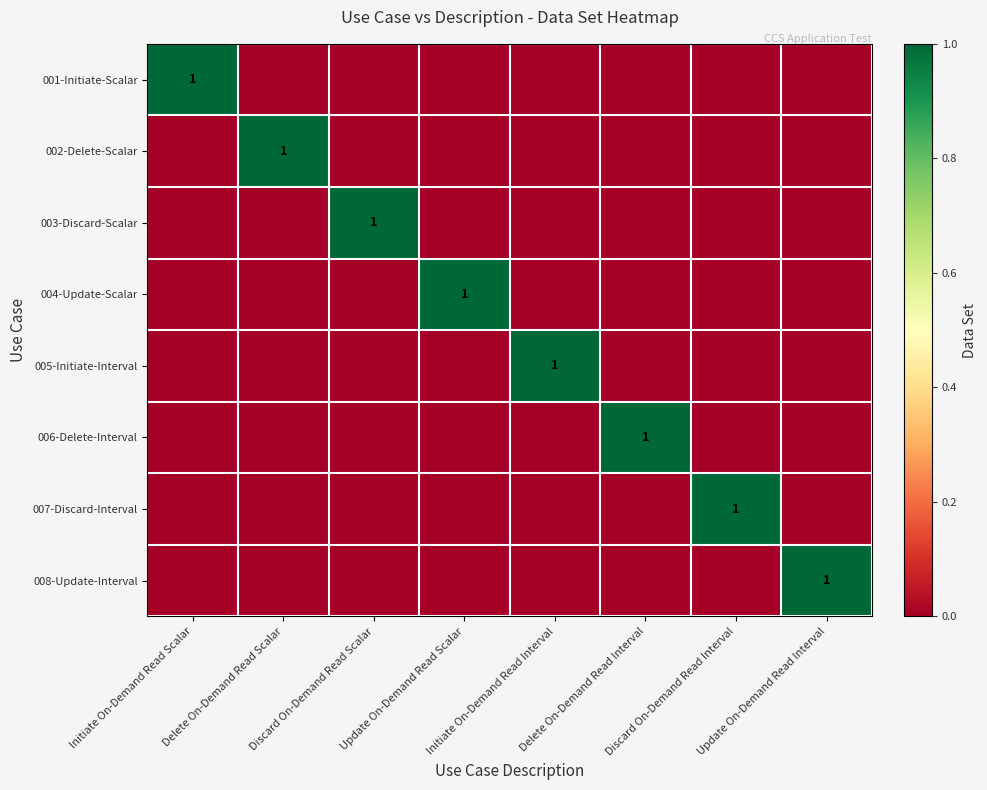

What is the sum of all 002-Delete-Scalar values?

1